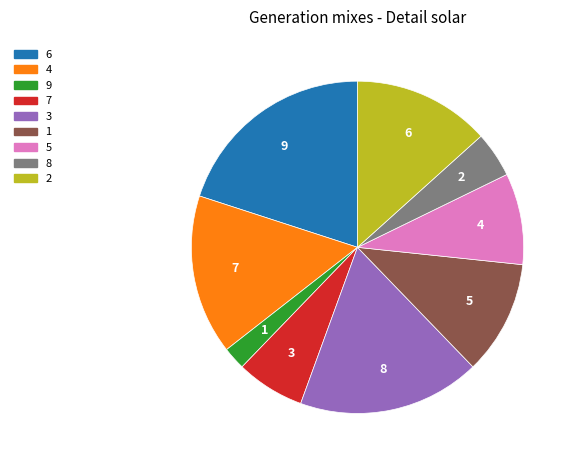

How much of the chart is everything except 1?

88.9%